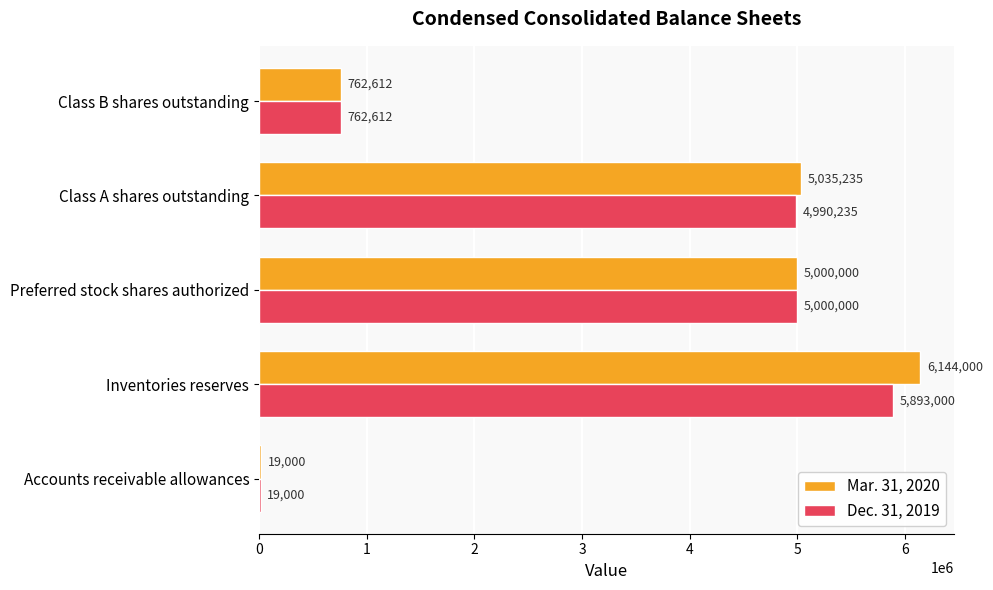

What is the sum of all Mar. 31, 2020 values?

16960847